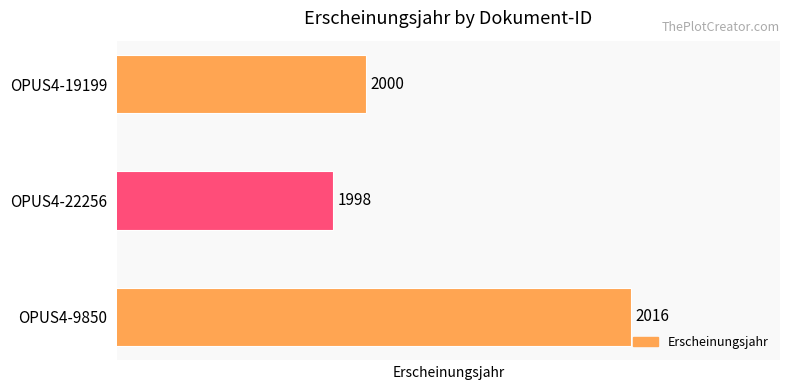

The value at OPUS4-9850 is 2016. True or false?

True